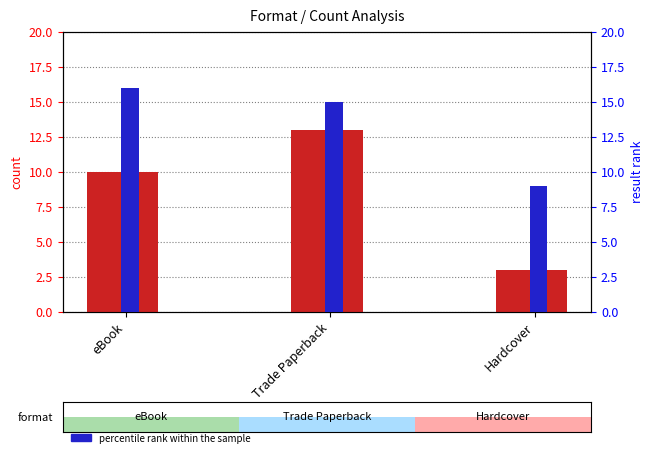

Is the value of percentile rank within the sample at Trade Paperback greater than the value of count at eBook?

Yes